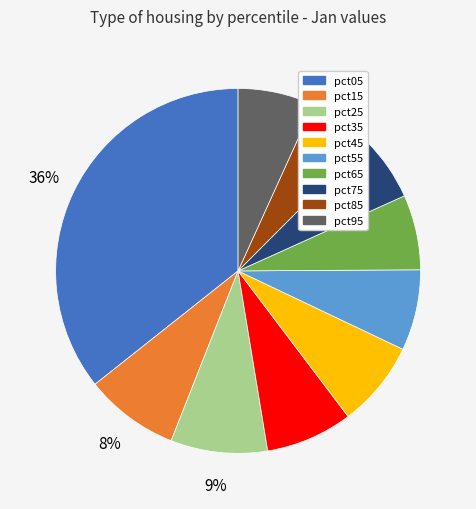

To the nearest percent, what portion does pct65 represent?

7%